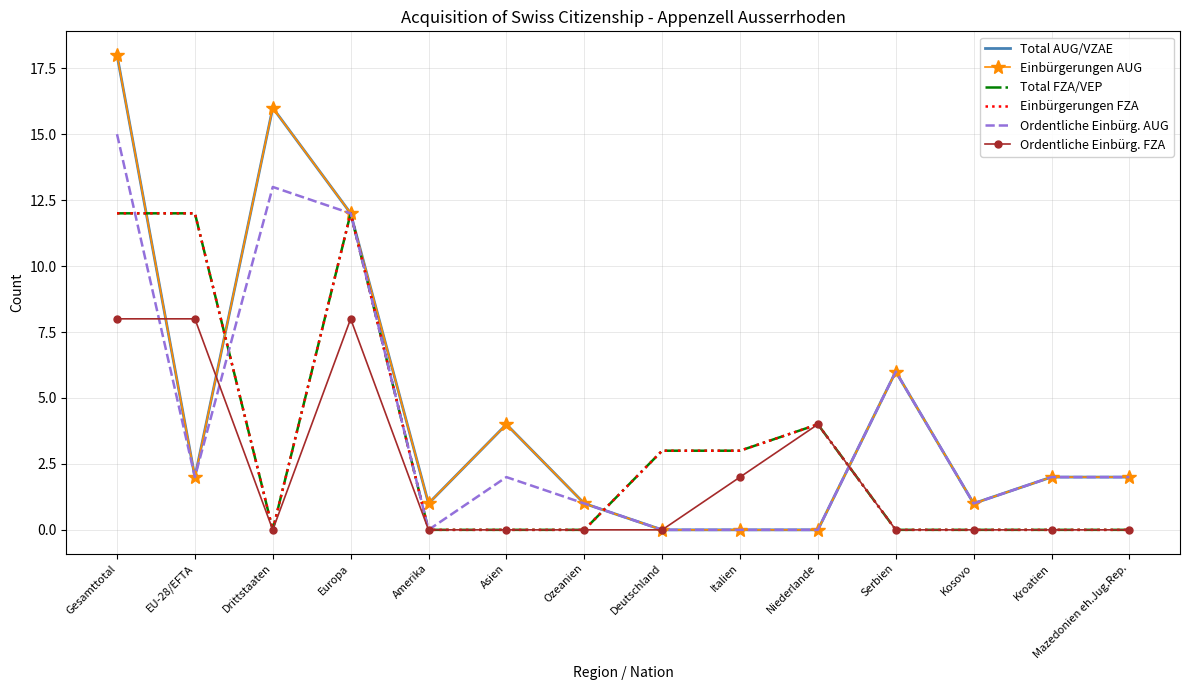

What is the value of the Einbürgerungen FZA point at the 2nd from the left?

12